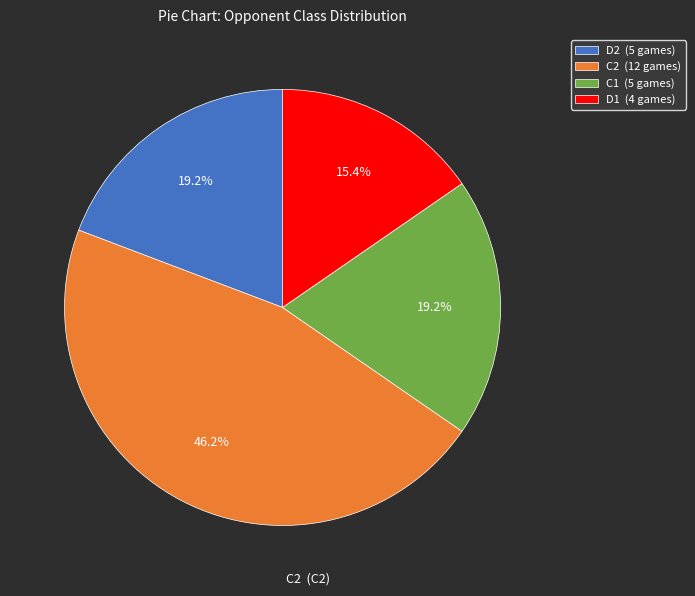

Approximately how many times larger is the value at D1 (4 games) compared to C2 (12 games)?

0.3